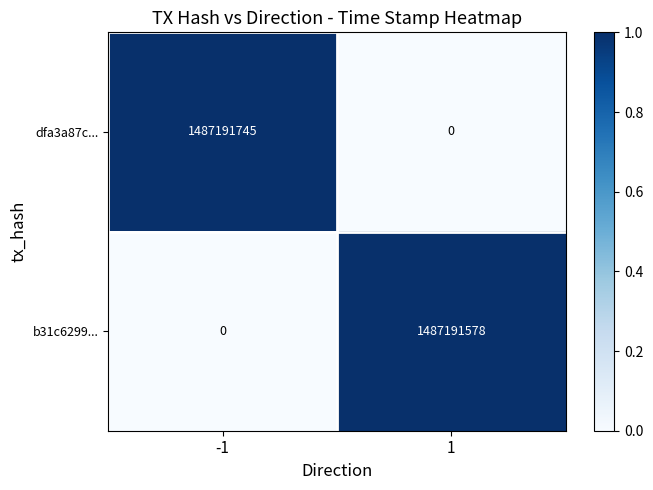

True or false: dfa3a87c... has a value of -648313483 at 1.

False